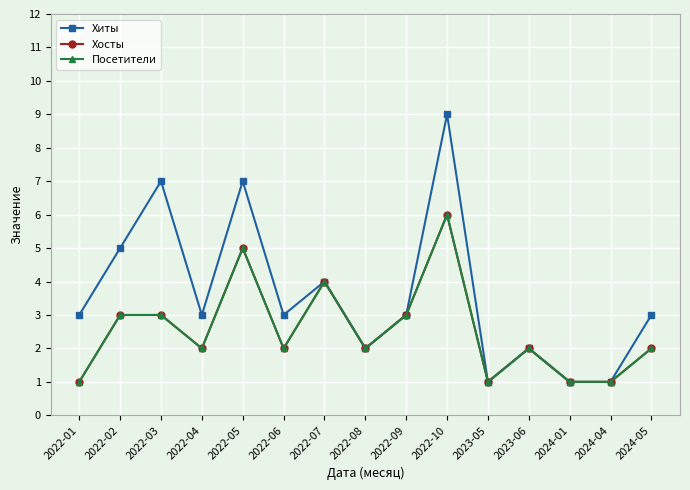

How many interior local peaks does the Посетители series have?

4